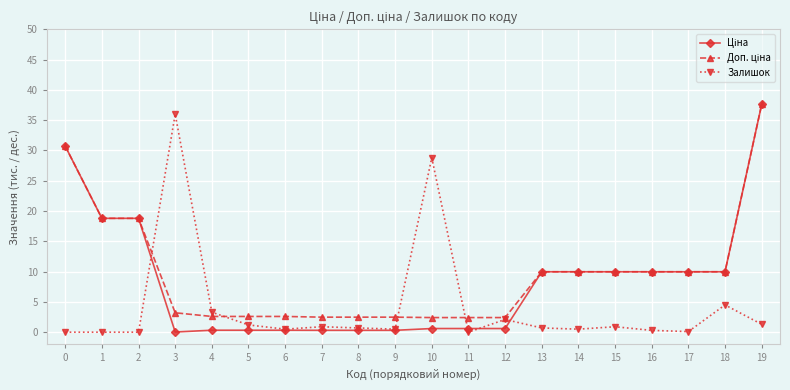

Is it true that Залишок equals 0.1 at 17?

True